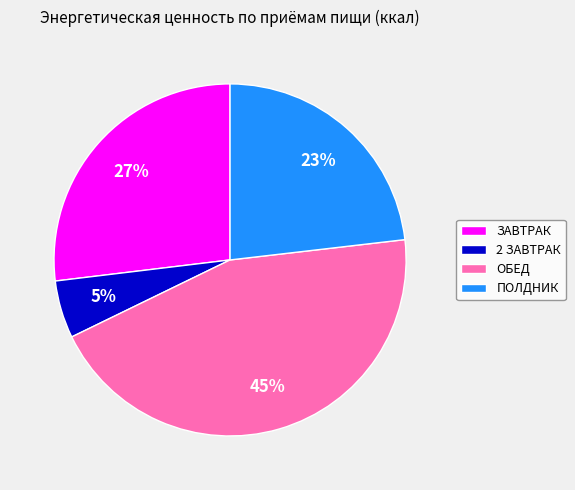

Is it true that 2 ЗАВТРАК is 5% of the pie?

True